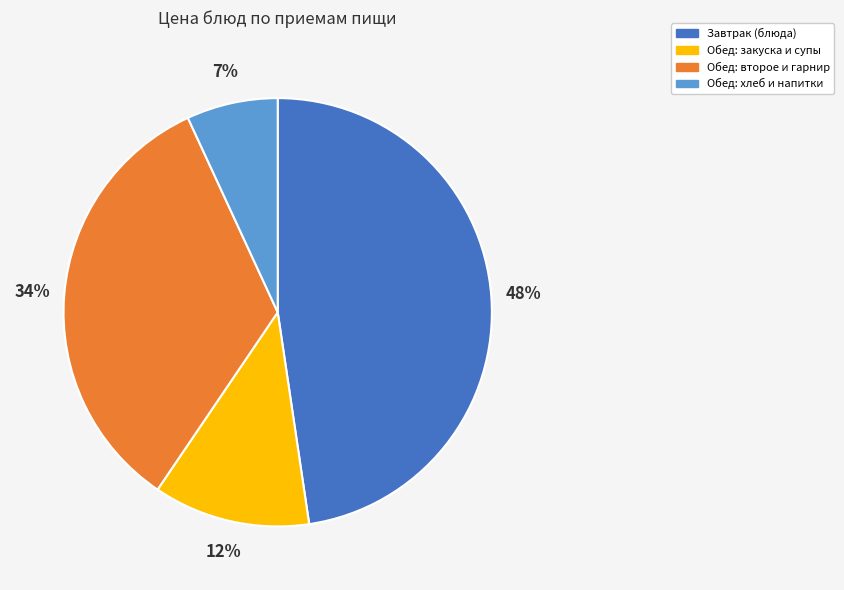

Count the number of slices in the pie.

4